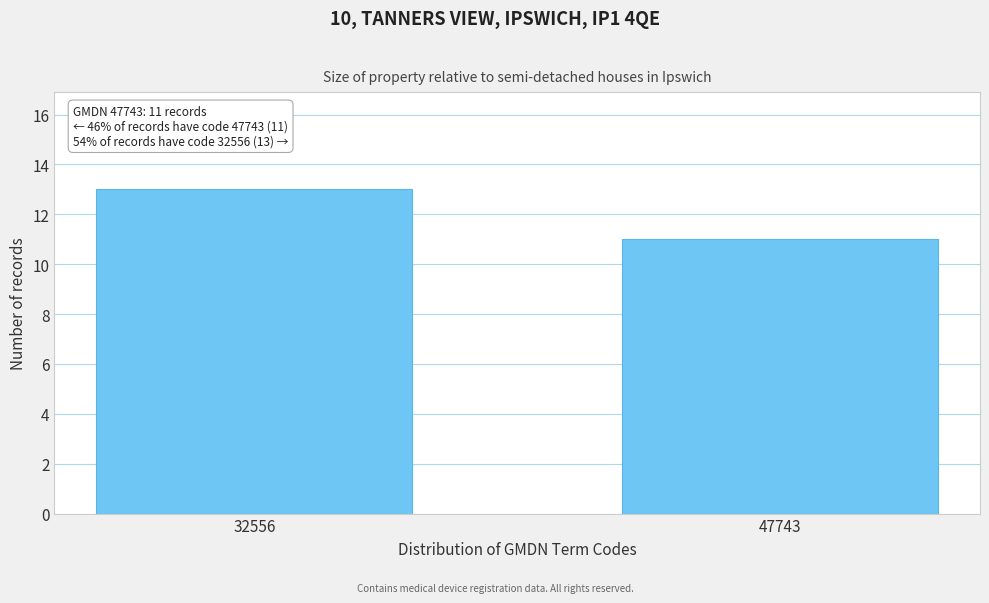

Reading left to right, transcribe all the data shown in this chart.

13	11